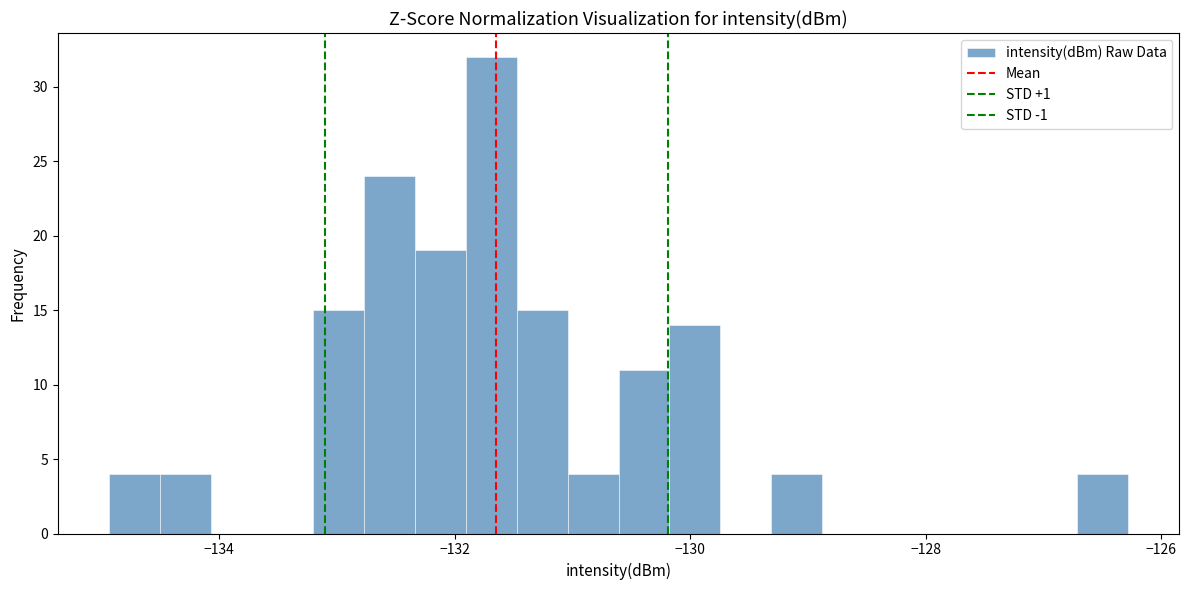

Around what value on the x-axis is the tallest bar? Give the approximate position of its centre, as read against the axis.

-131.6